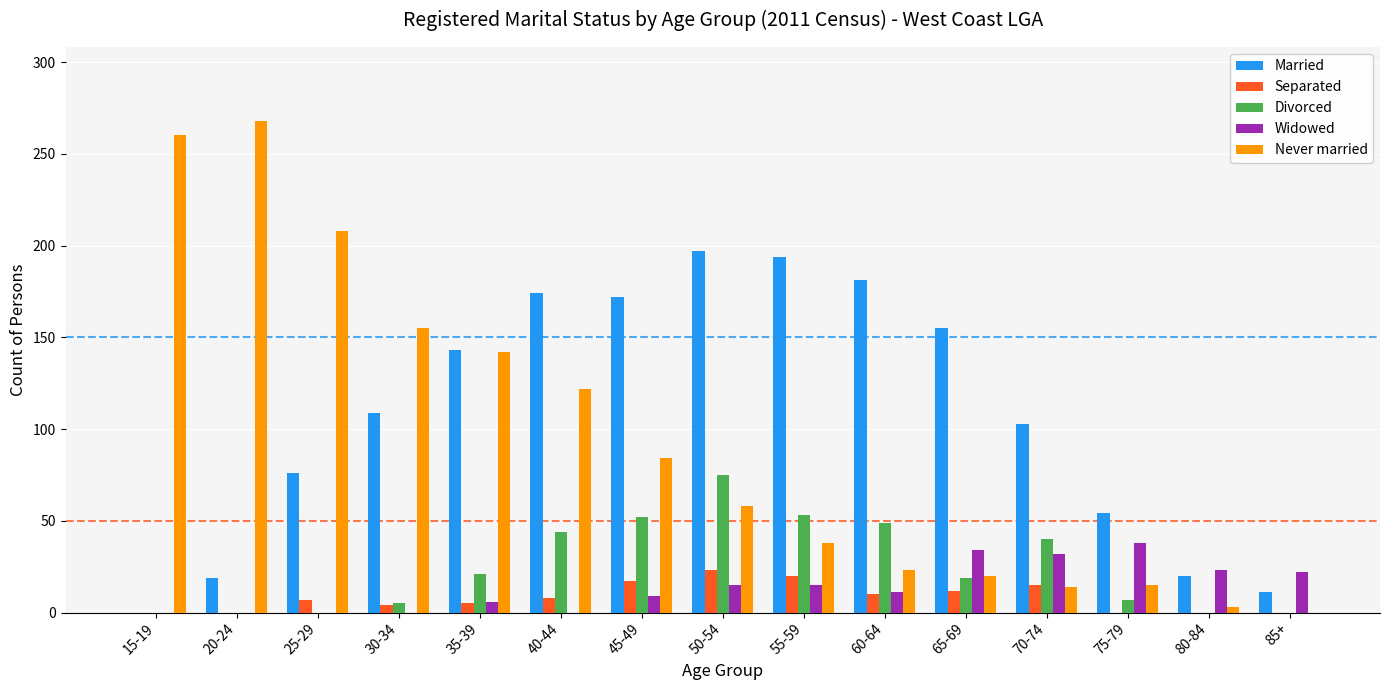

At which label does Married reach its peak?

50-54